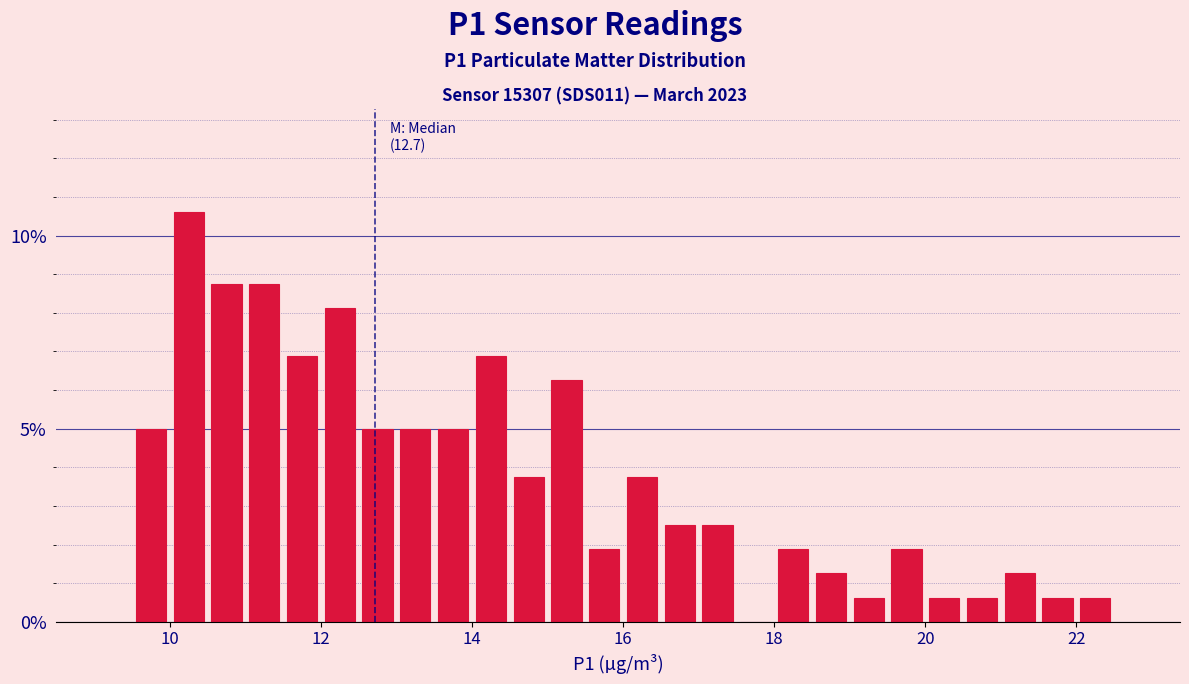

Around what value on the x-axis is the tallest bar? Give the approximate position of its centre, as read against the axis.

10.2